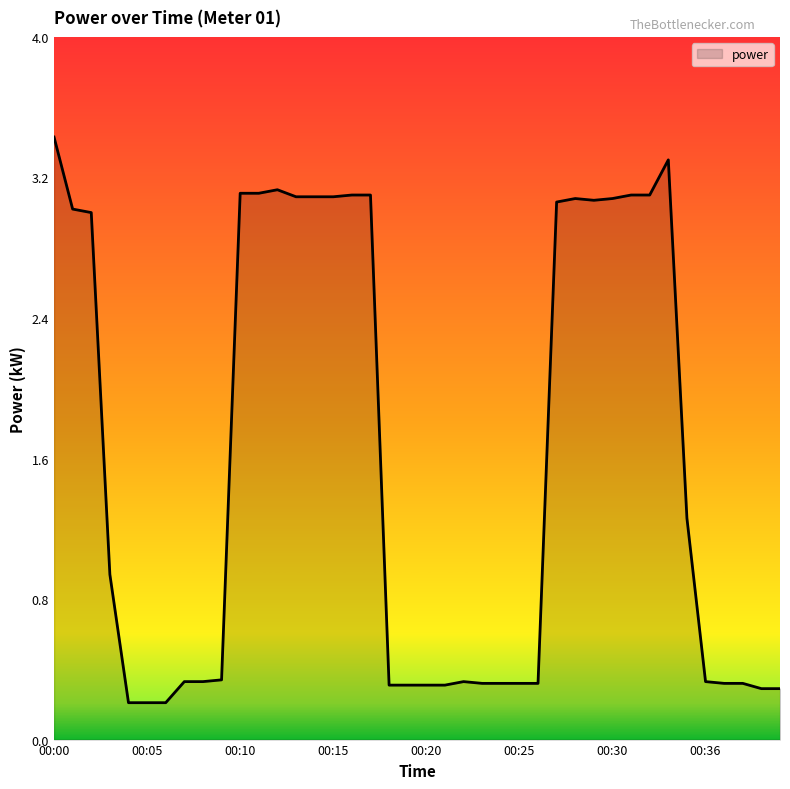

What is the maximum value shown in the chart?

3.4